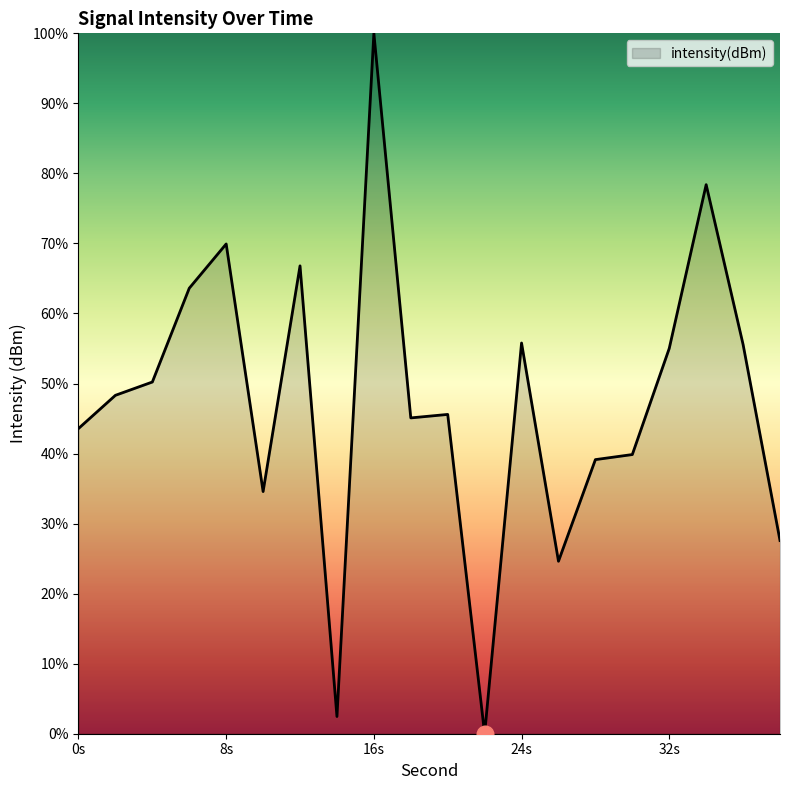

What is the difference between the maximum and minimum values?

100.0